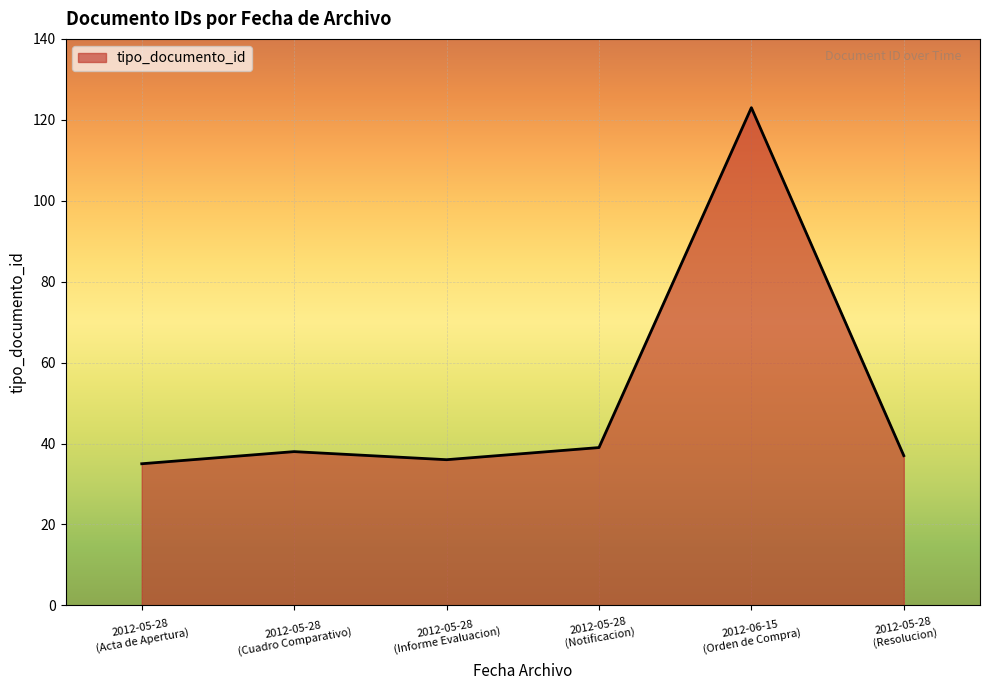

What is the difference between the maximum and minimum values?

88